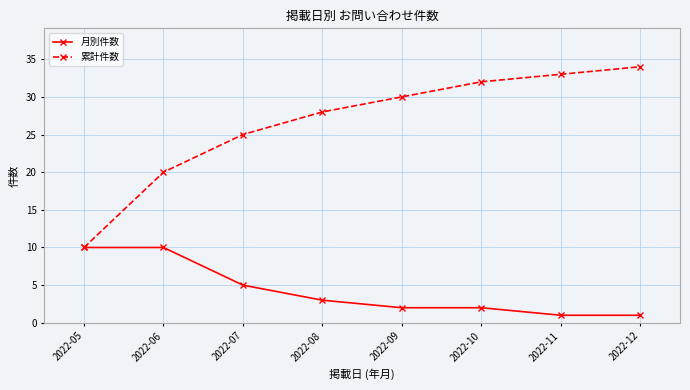

Reading right to left, what are all the values shown in this chart?

月別件数: 2022-12=1	2022-11=1	2022-10=2	2022-09=2	2022-08=3	2022-07=5	2022-06=10	2022-05=10
累計件数: 2022-12=34	2022-11=33	2022-10=32	2022-09=30	2022-08=28	2022-07=25	2022-06=20	2022-05=10